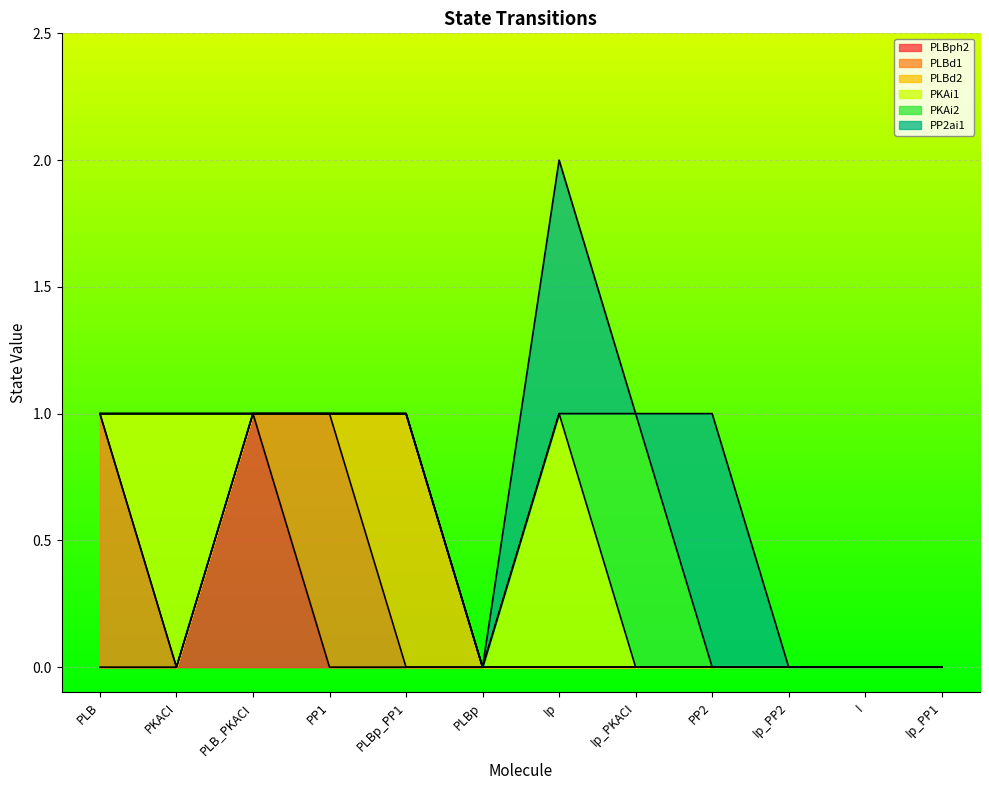

Reading left to right, what are all the values shown in this chart?

PLBph2: PLB=0	PKACI=0	PLB_PKACI=1	PP1=0	PLBp_PP1=0	PLBp=0	Ip=0	Ip_PKACI=0	PP2=0	Ip_PP2=0	I=0	Ip_PP1=0
PLBd1: PLB=1	PKACI=0	PLB_PKACI=0	PP1=1	PLBp_PP1=0	PLBp=0	Ip=0	Ip_PKACI=0	PP2=0	Ip_PP2=0	I=0	Ip_PP1=0
PLBd2: PLB=0	PKACI=0	PLB_PKACI=0	PP1=0	PLBp_PP1=1	PLBp=0	Ip=0	Ip_PKACI=0	PP2=0	Ip_PP2=0	I=0	Ip_PP1=0
PKAi1: PLB=0	PKACI=1	PLB_PKACI=0	PP1=0	PLBp_PP1=0	PLBp=0	Ip=1	Ip_PKACI=0	PP2=0	Ip_PP2=0	I=0	Ip_PP1=0
PKAi2: PLB=0	PKACI=0	PLB_PKACI=0	PP1=0	PLBp_PP1=0	PLBp=0	Ip=0	Ip_PKACI=1	PP2=0	Ip_PP2=0	I=0	Ip_PP1=0
PP2ai1: PLB=0	PKACI=0	PLB_PKACI=0	PP1=0	PLBp_PP1=0	PLBp=0	Ip=1	Ip_PKACI=0	PP2=1	Ip_PP2=0	I=0	Ip_PP1=0